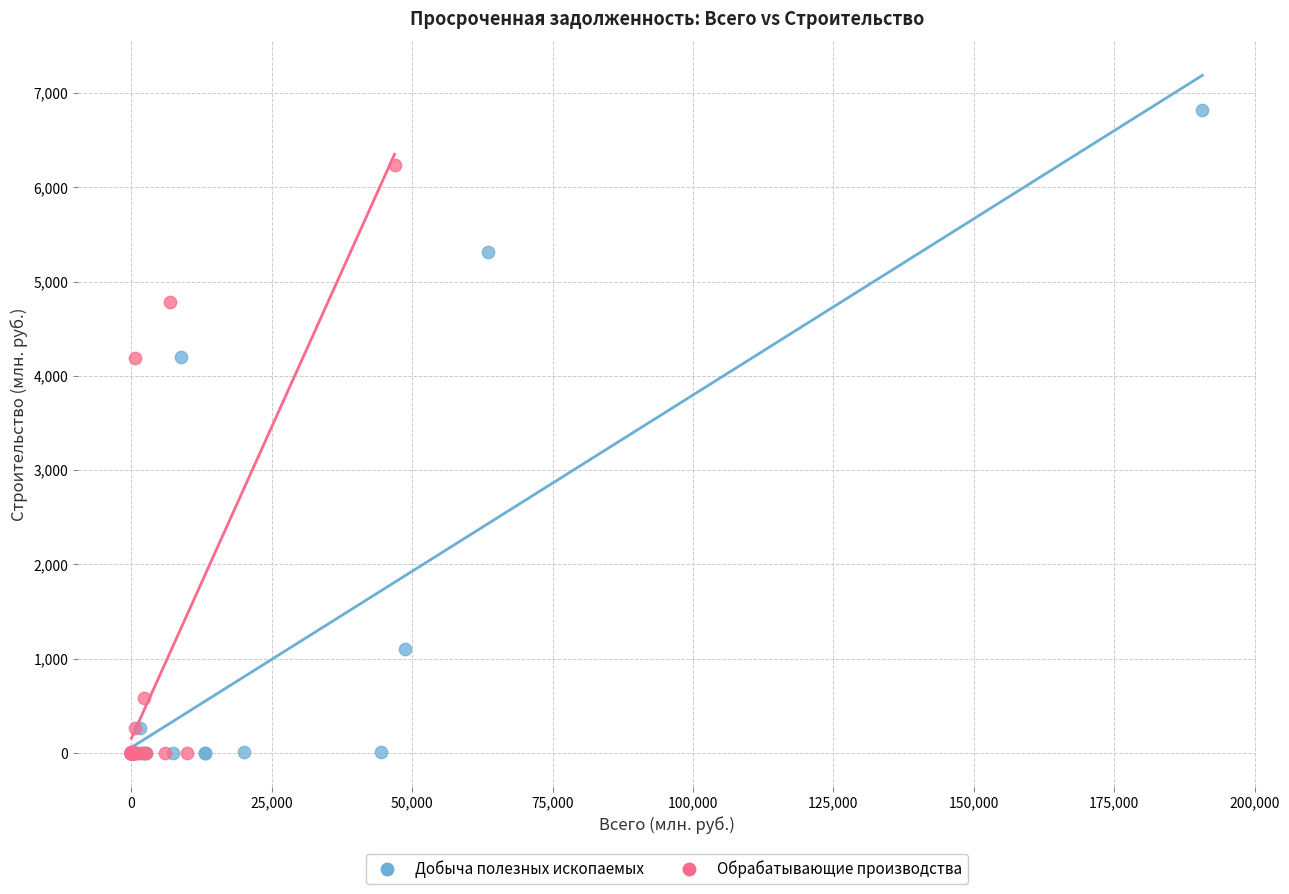

Which series contains the highest Y value?

Добыча полезных ископаемых